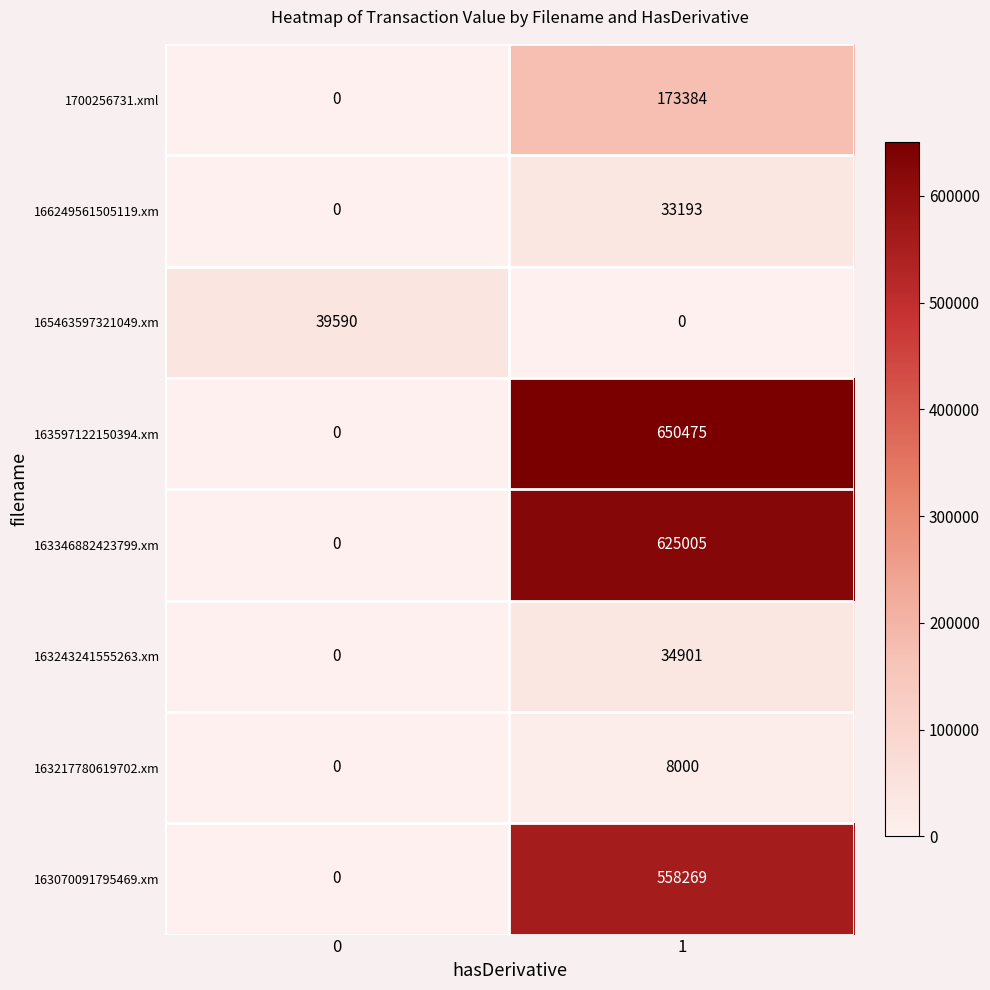

The 163070091795469.xm series shows -367376 at 0. True or false?

False